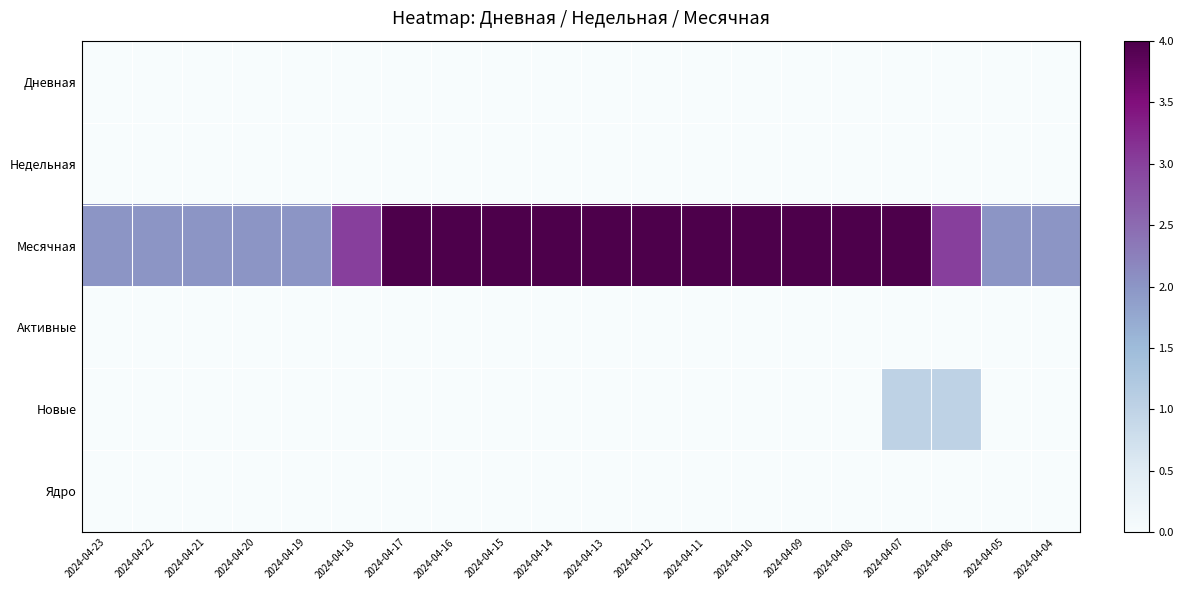

Which label corresponds to the smallest value in the chart?

2024-04-23